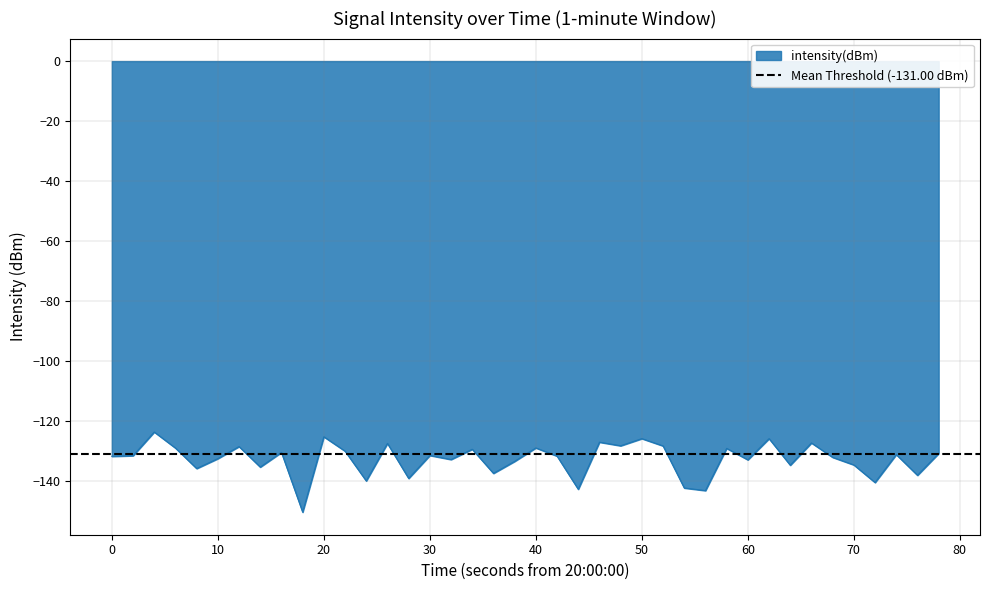

Reading left to right, extract all data points from this chart.

-131.7	-131.5	-123.6	-128.9	-135.7	-132.4	-128.4	-135.3	-130.4	-150.3	-125.2	-129.9	-139.9	-127.4	-139.0	-131.4	-132.7	-129.3	-137.3	-133.4	-128.9	-131.6	-142.7	-127.0	-128.2	-125.8	-128.2	-142.2	-143.1	-129.0	-132.8	-125.8	-134.6	-127.2	-132.0	-134.5	-140.4	-131.1	-138.0	-130.7